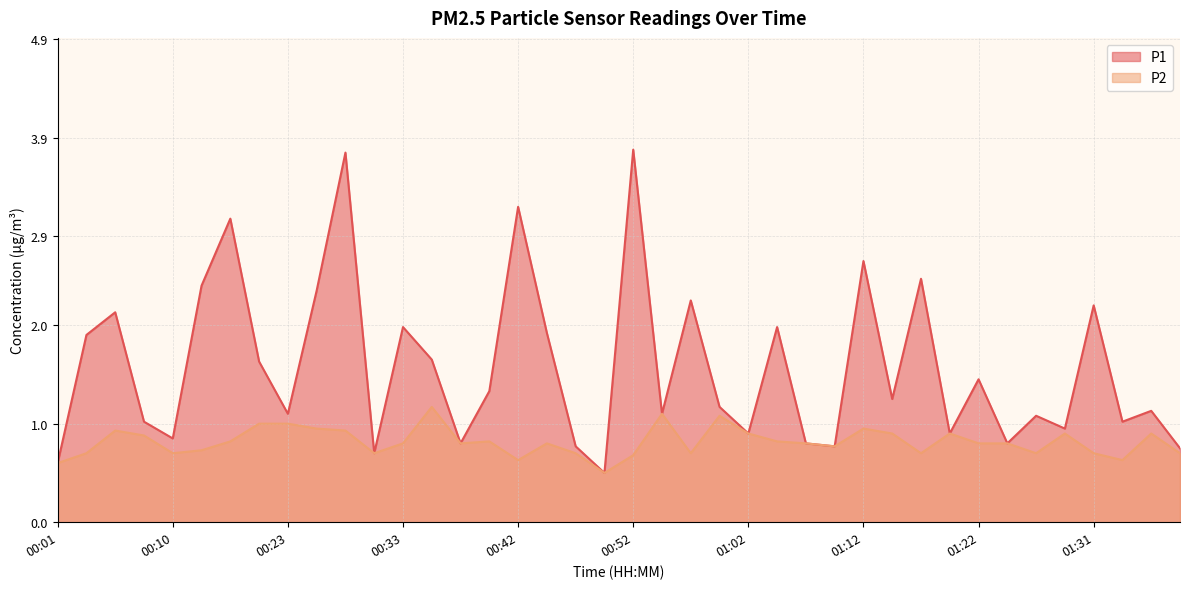

In P2, how many points are lower than both neighbors (excluding endpoints)?

10